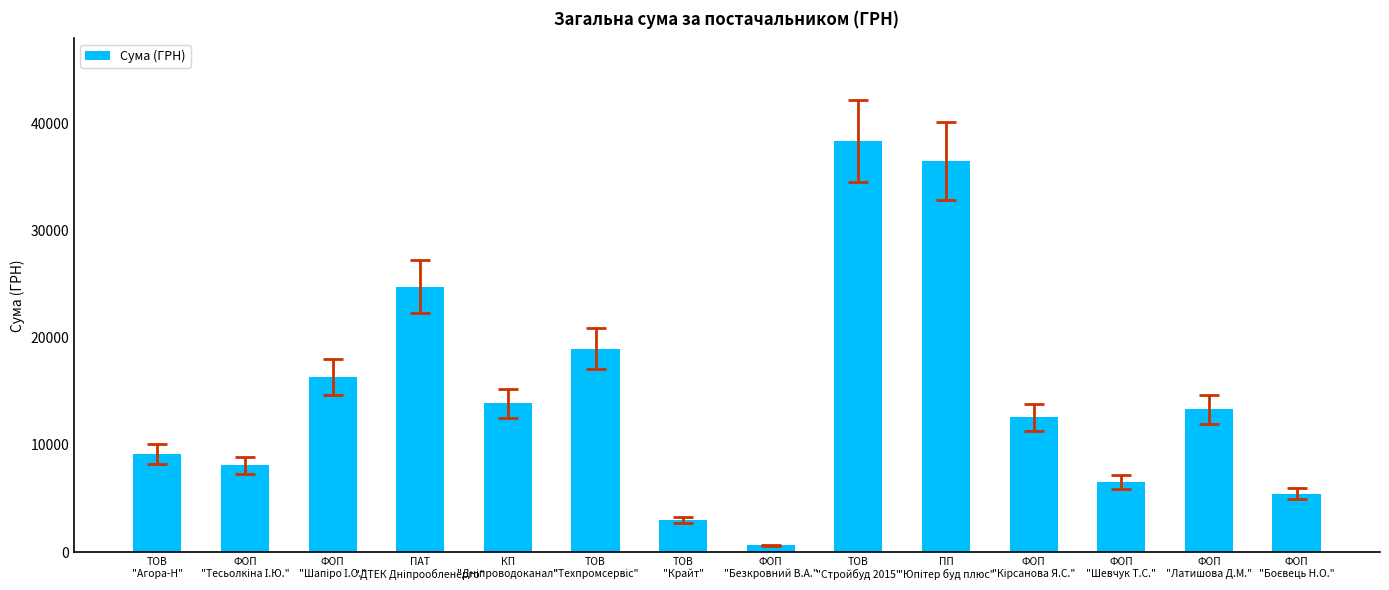

Count the number of data series in this chart.

1